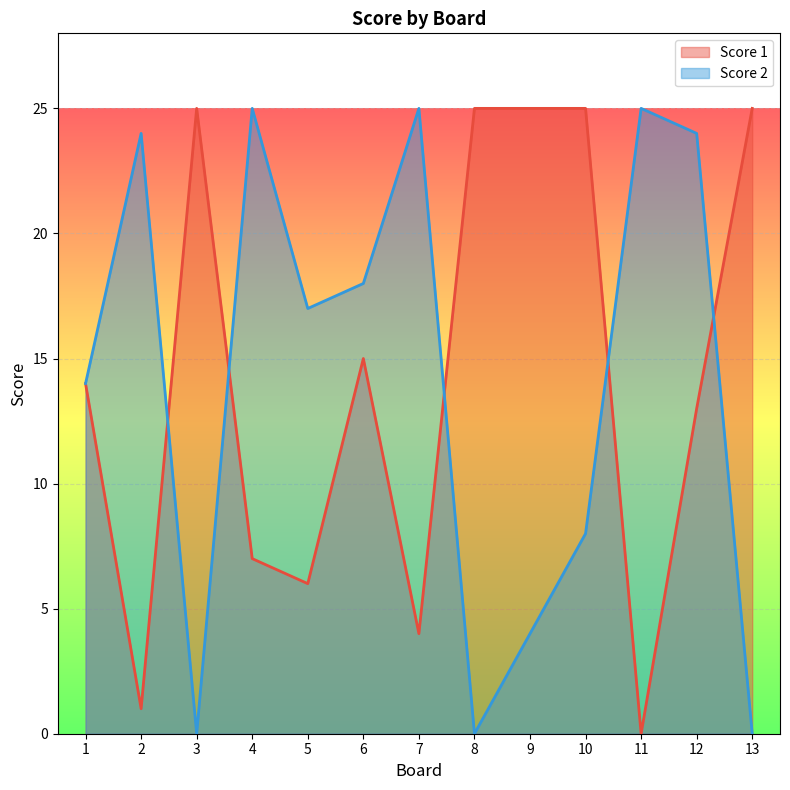

What is the total value across all series at 6?

33